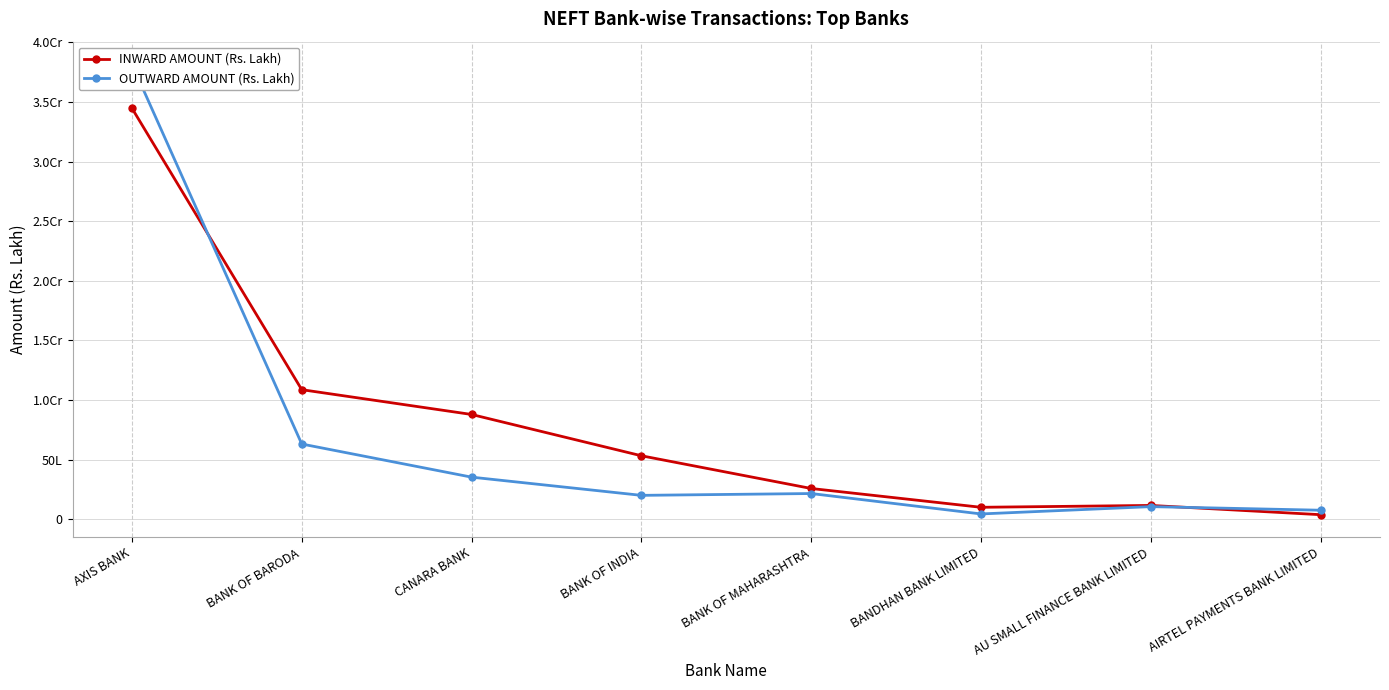

Does the chart have visible grid lines?

Yes